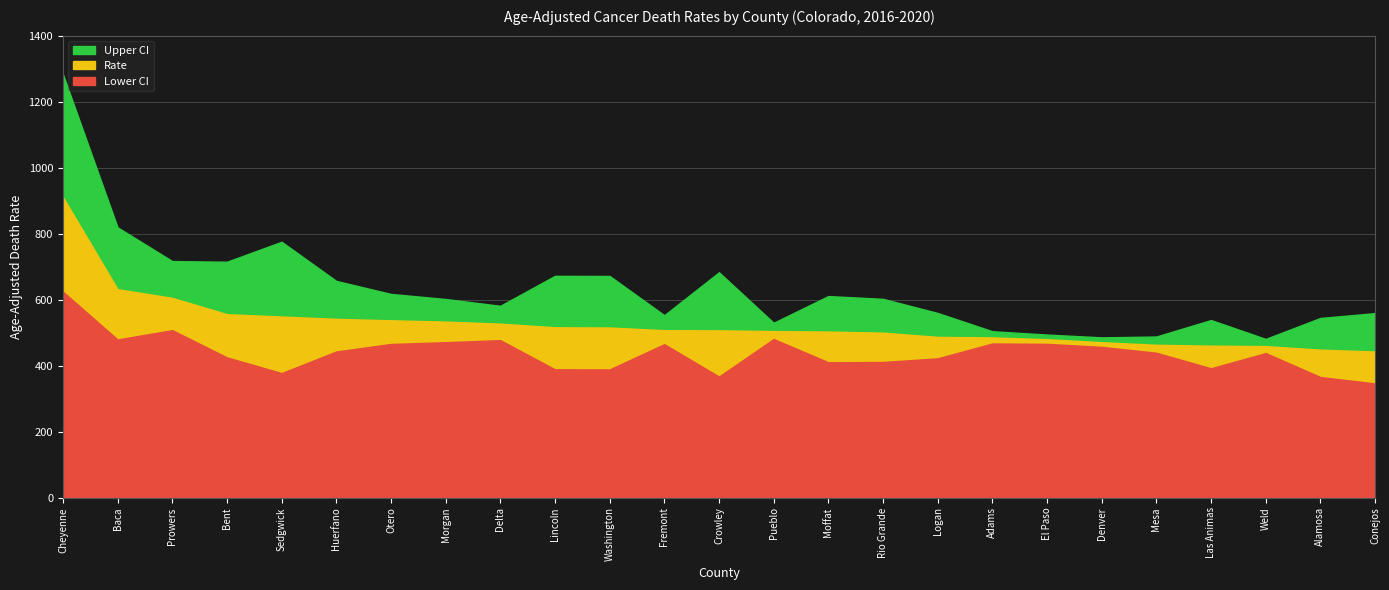

Reading left to right, list all the values displayed in this chart.

Upper CI: Cheyenne=1283.1	Baca=819.0	Prowers=716.8	Bent=714.8	Sedgwick=775.3	Huerfano=656.7	Otero=617.2	Morgan=601.9	Delta=581.2	Lincoln=672.0	Washington=671.7	Fremont=552.7	Crowley=682.8	Pueblo=529.8	Moffat=610.8	Rio Grande=602.4	Logan=559.5	Adams=504.2	El Paso=494.1	Denver=485.6	Mesa=488.2	Las Animas=538.1	Weld=480.9	Alamosa=544.4	Conejos=559.0
Rate: Cheyenne=910.9	Baca=631.6	Prowers=605.3	Bent=555.8	Sedgwick=548.8	Huerfano=541.7	Otero=537.3	Morgan=533.4	Delta=527.2	Lincoln=516.1	Washington=515.5	Fremont=507.3	Crowley=506.9	Pueblo=504.7	Moffat=503.2	Rio Grande=499.9	Logan=487.1	Adams=485.4	El Paso=479.9	Denver=471.0	Mesa=463.1	Las Animas=460.5	Weld=459.1	Alamosa=448.3	Conejos=442.8
Lower CI: Cheyenne=624.1	Baca=479.1	Prowers=507.4	Bent=424.9	Sedgwick=377.3	Huerfano=442.7	Otero=465.5	Morgan=470.9	Delta=477.1	Lincoln=388.7	Washington=388.4	Fremont=464.9	Crowley=366.8	Pueblo=480.5	Moffat=410.1	Rio Grande=410.9	Logan=422.0	Adams=467.0	El Paso=465.9	Denver=456.7	Mesa=439.0	Las Animas=391.8	Weld=438.0	Alamosa=365.4	Conejos=345.9